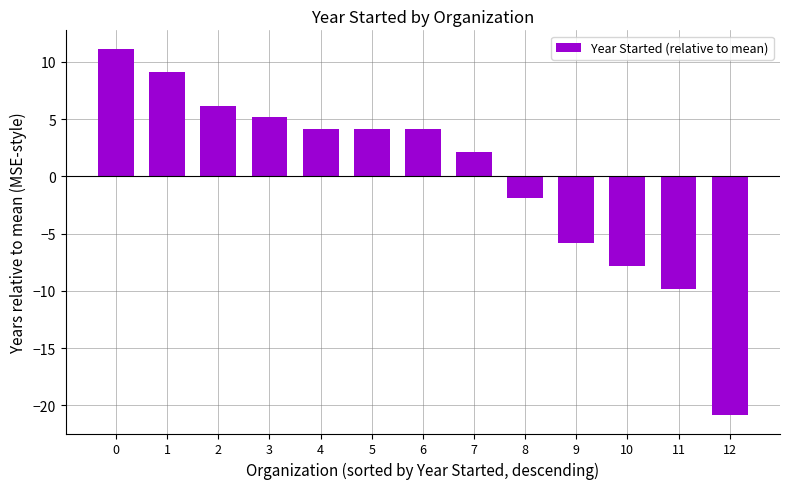

What is the approximate value at 0?

11.2